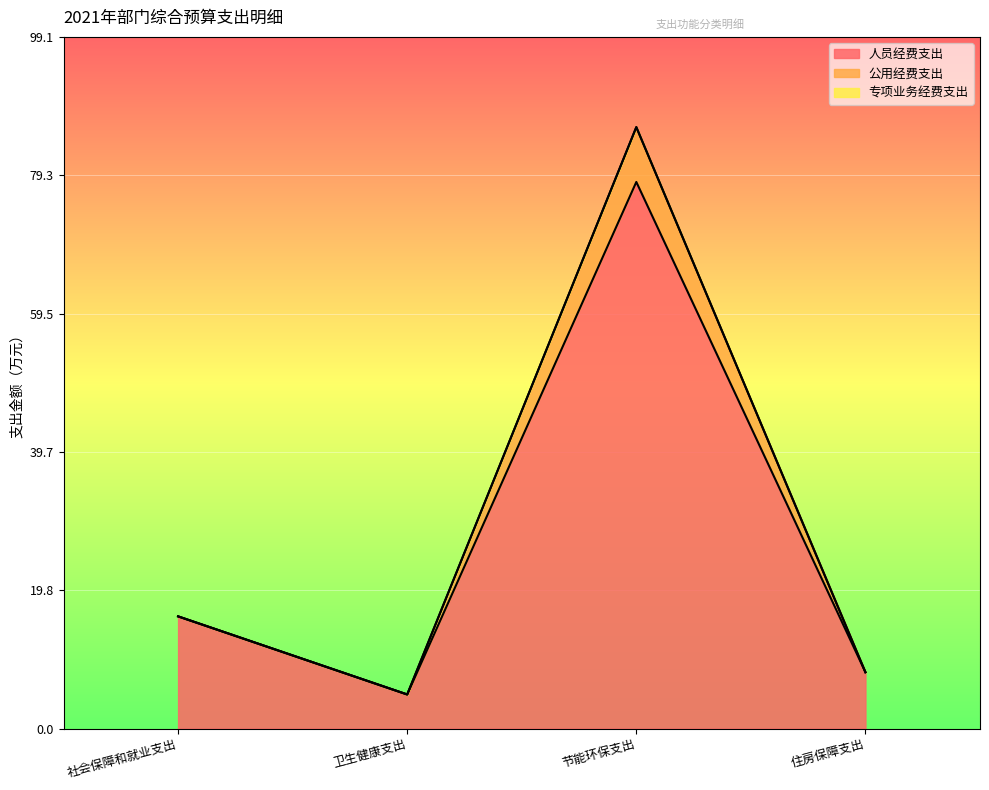

Reading left to right, transcribe all the data shown in this chart.

人员经费支出: 社会保障和就业支出=16.1	卫生健康支出=4.9	节能环保支出=78.4	住房保障支出=8.1
公用经费支出: 社会保障和就业支出=16.1	卫生健康支出=4.9	节能环保支出=86.2	住房保障支出=8.1